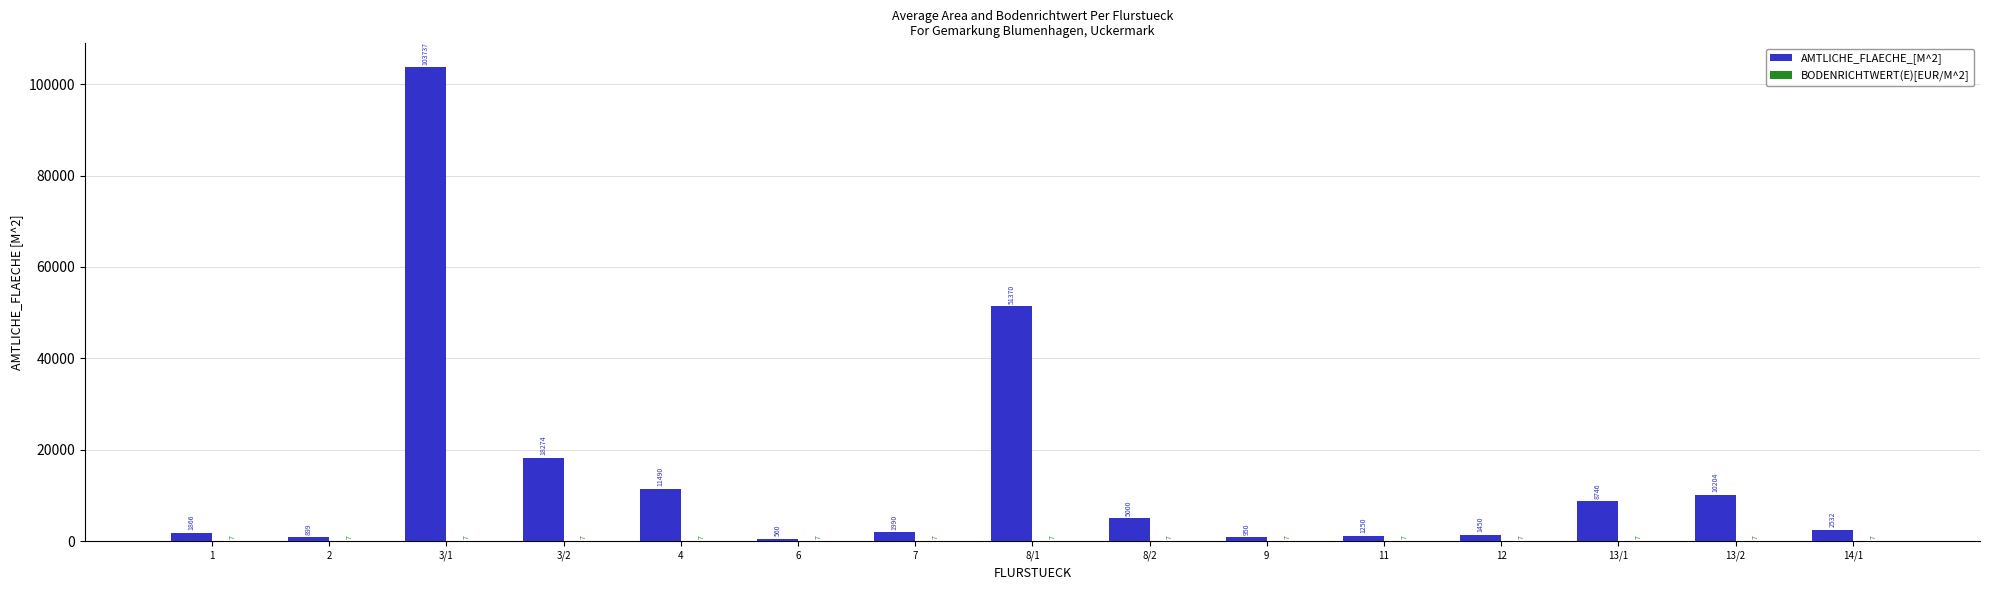

Which series has the largest total across all categories?

AMTLICHE_FLAECHE_[M^2]